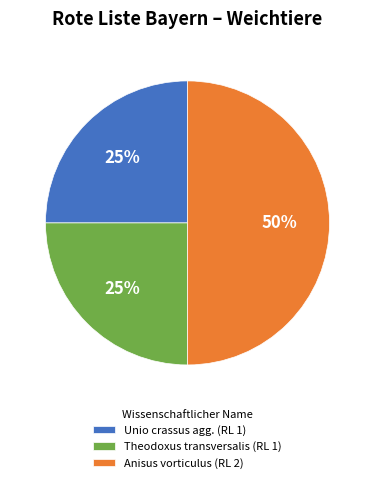

The Unio crassus agg. slice represents 35% of the pie. True or false?

False